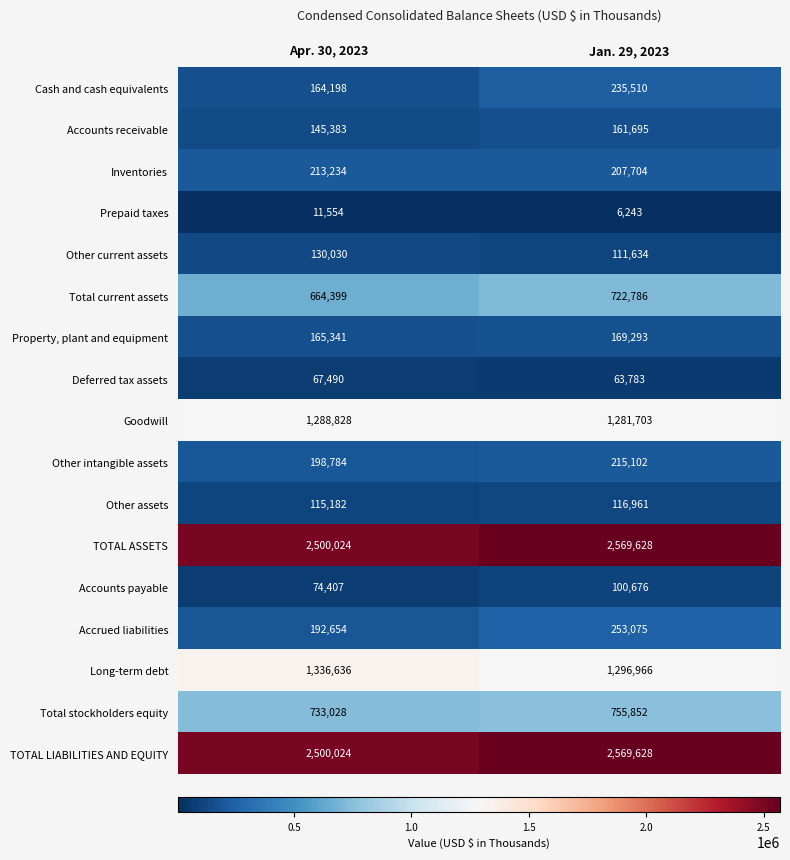

Between Apr. 30, 2023 and Jan. 29, 2023, which series saw the biggest shift?

Cash and cash equivalents